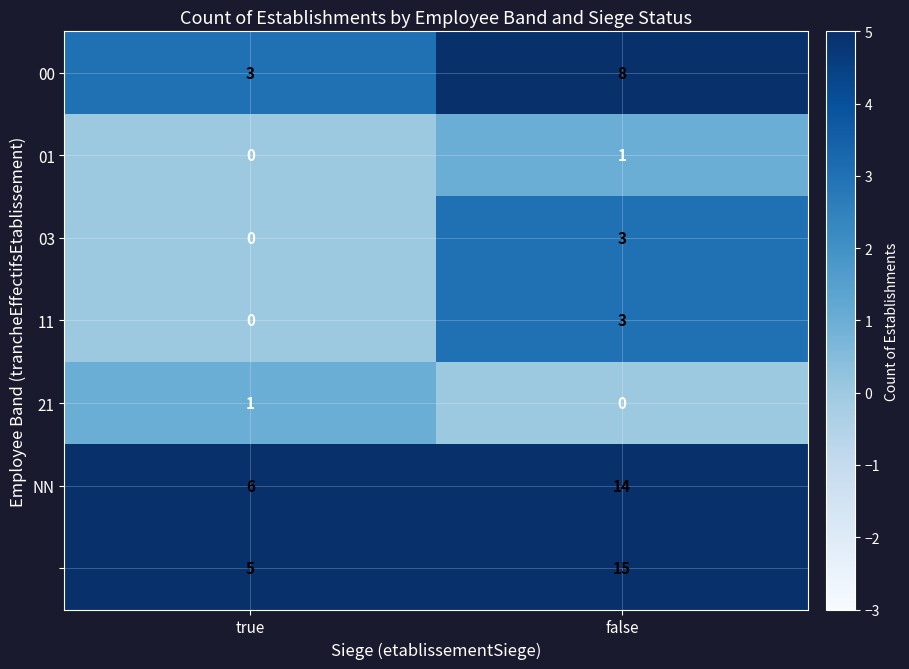

What is the total value across all series at false?

44